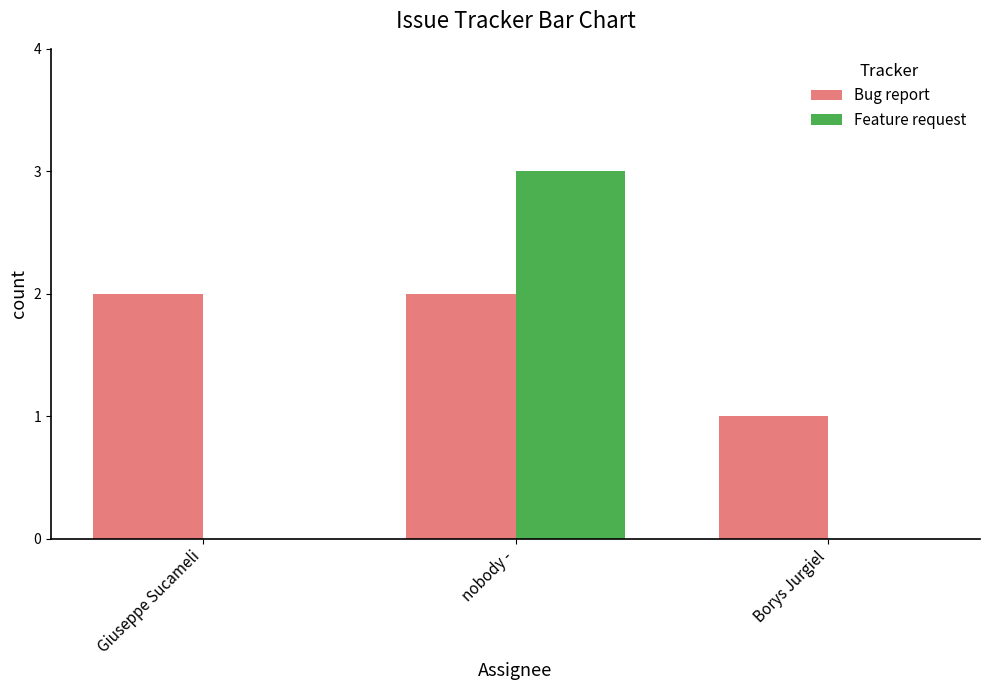

Does the chart contain stacked bars?

No